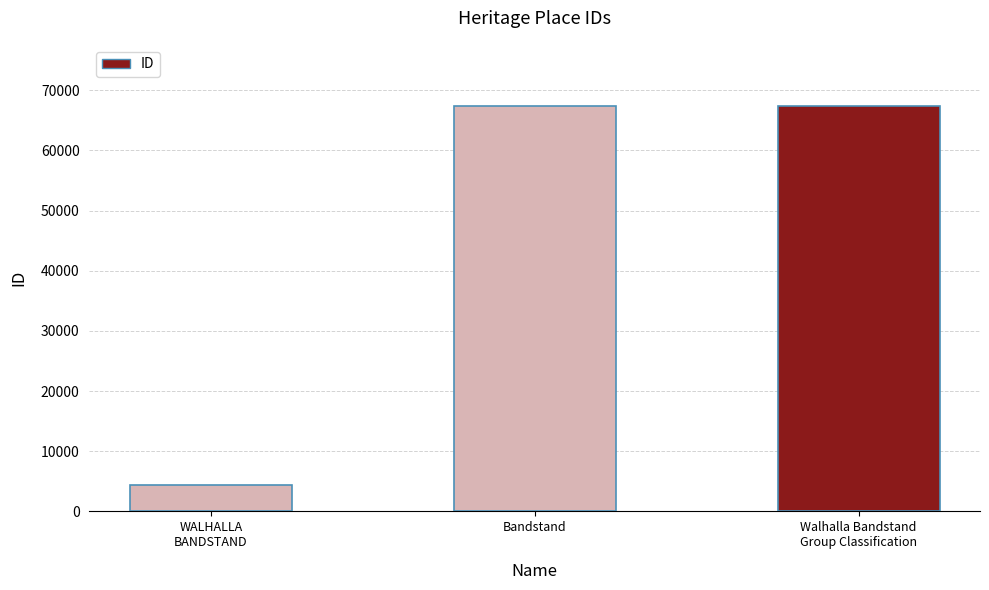

Are the bars grouped side by side (vs. stacked)?

No